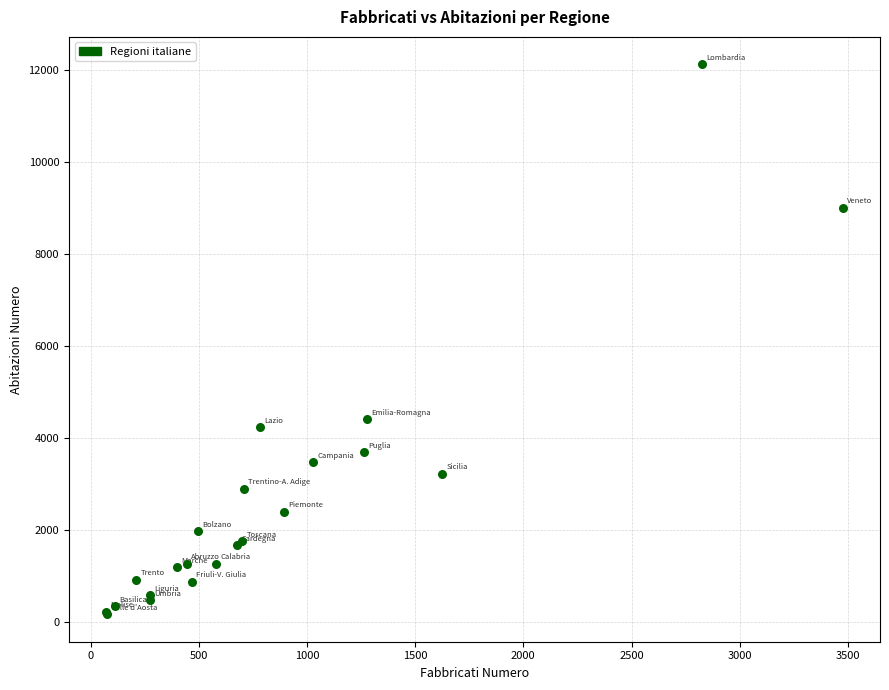

What Y value in the scatter plot is closest to 6142?

4403